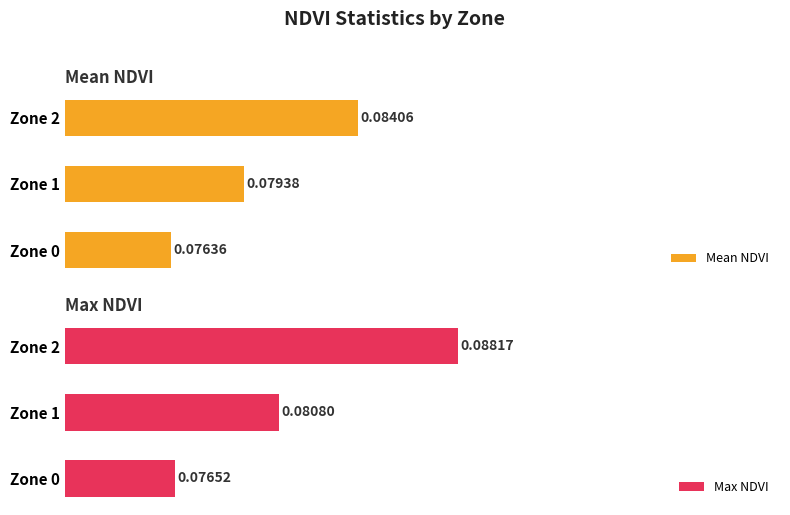

At how many categories does at least one series exceed 0?

3